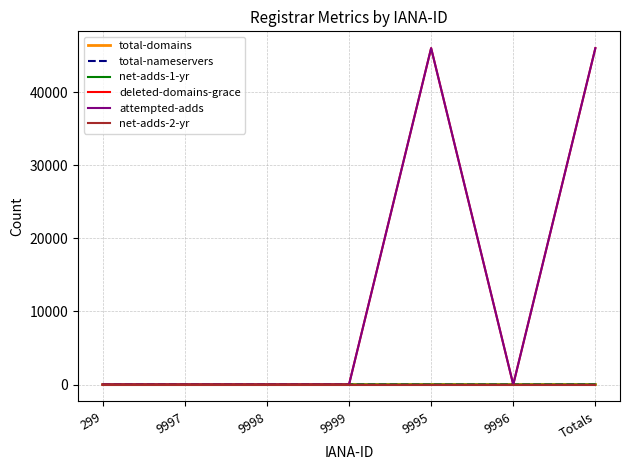

Is the value of deleted-domains-grace at 9995 greater than the value of total-domains at 9999?

Yes